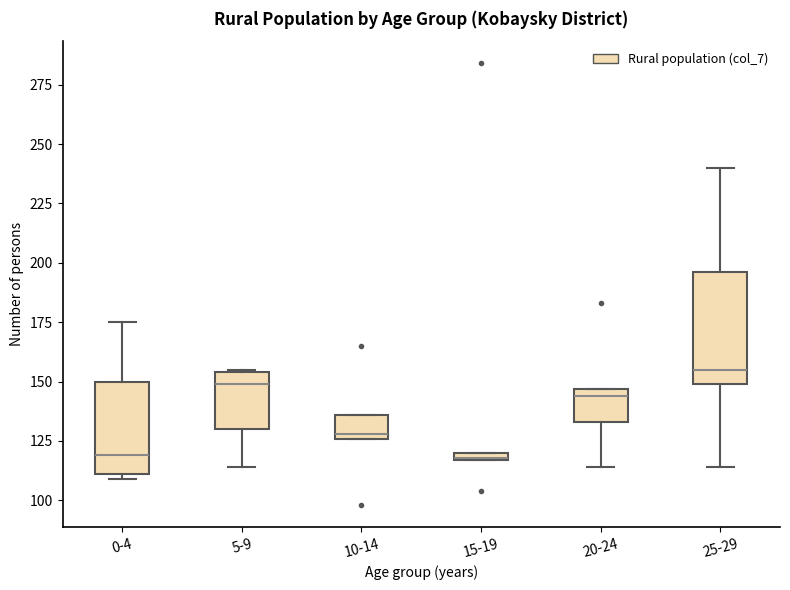

Comparing the boxes themselves (not the whiskers), which one is the tallest?

25-29